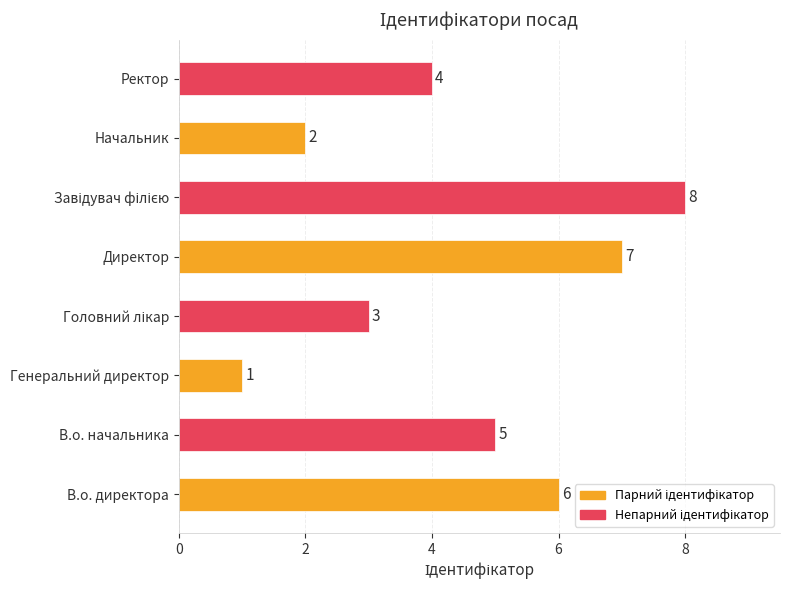

What is the maximum value shown in the chart?

8